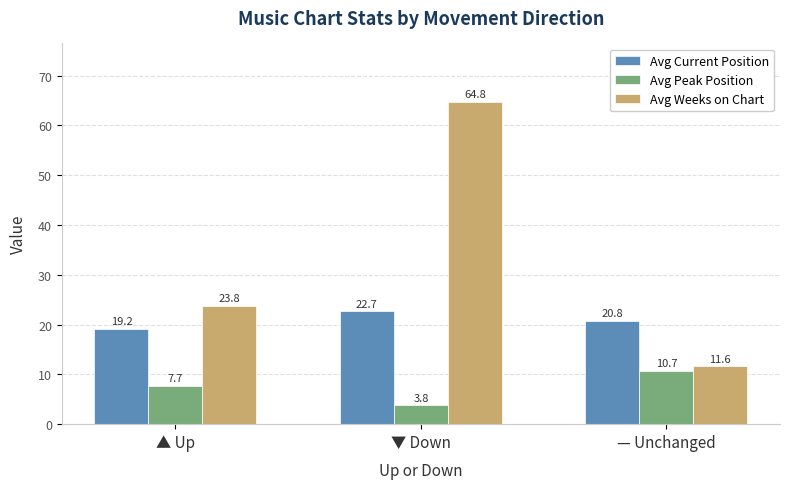

Which series has the largest total across all categories?

Avg Weeks on Chart